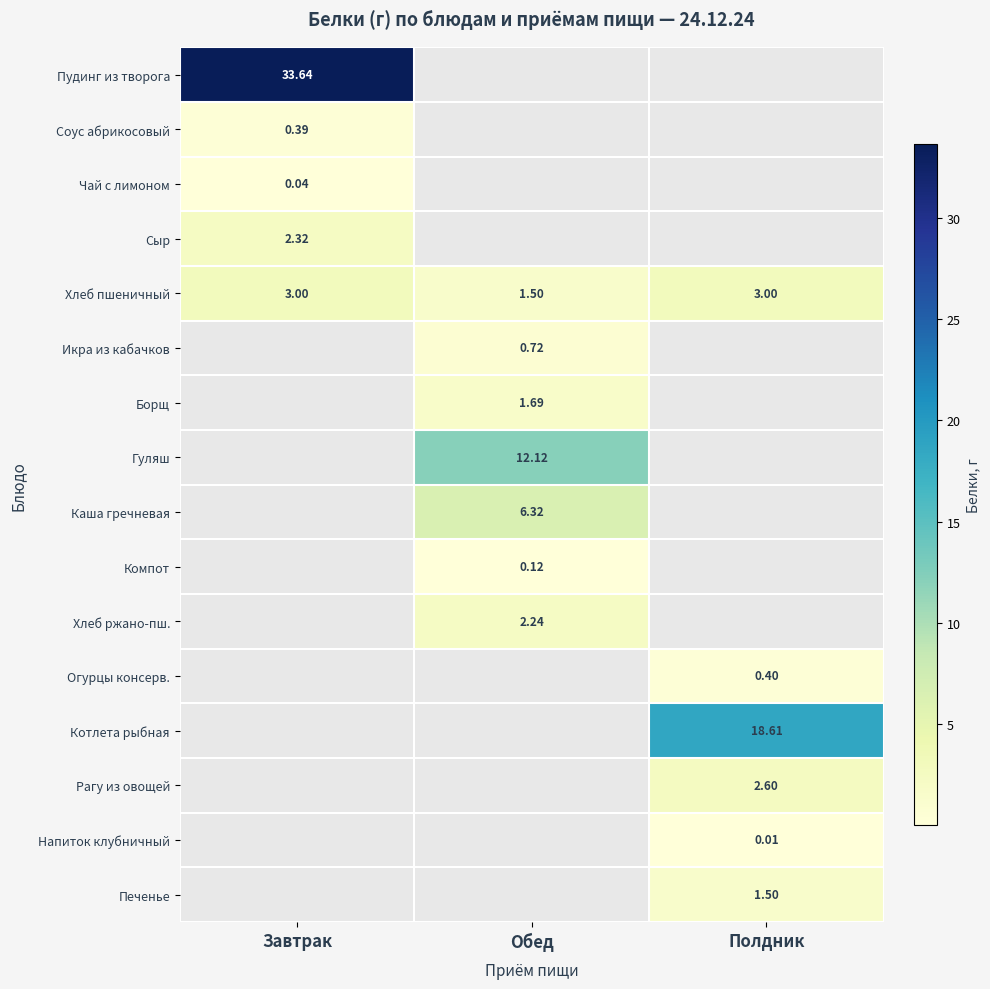

Where is Хлеб пшеничный nearest to the value 2?

Обед